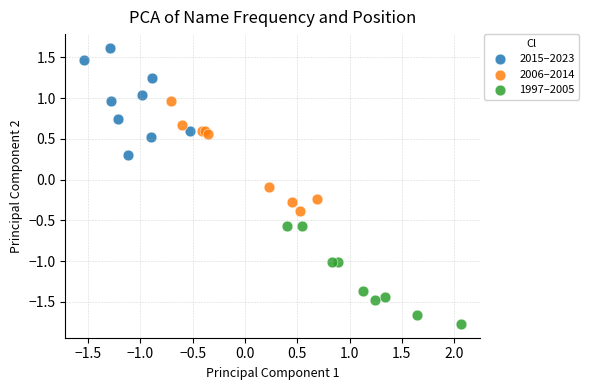

Which series reaches the minimum Y coordinate?

1997–2005